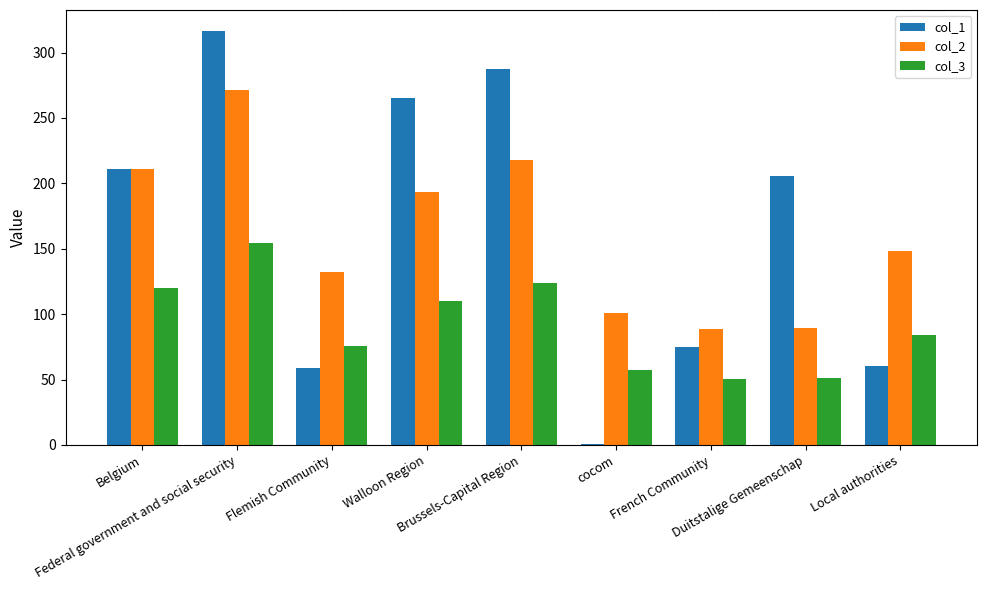

Count the number of data series in this chart.

3